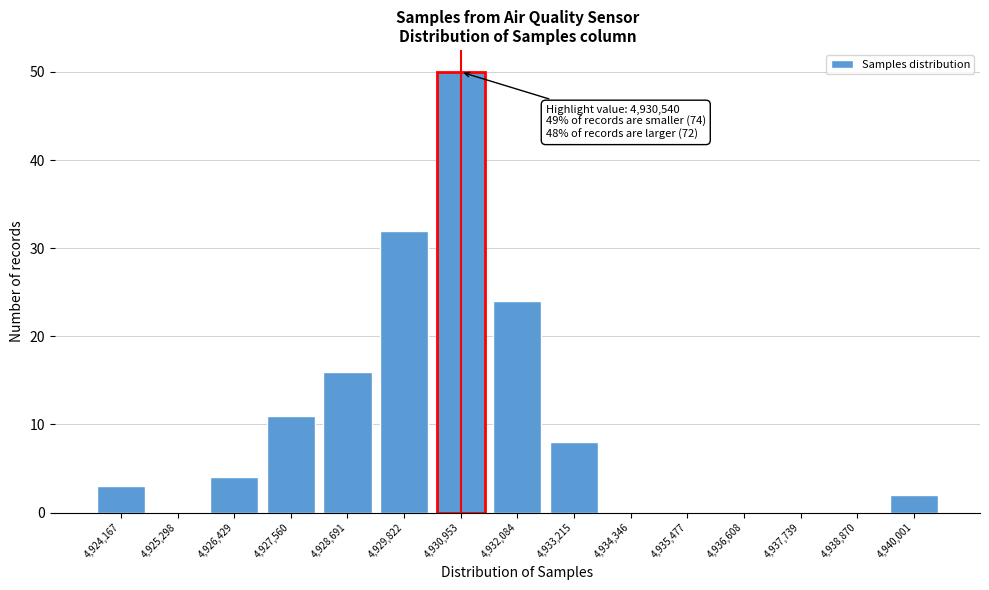

Reading left to right, extract all data points from this chart.

4,924,167=3	4,925,298=0	4,926,429=4	4,927,560=11	4,928,691=16	4,929,822=32	4,930,953=50	4,932,084=24	4,933,215=8	4,934,346=0	4,935,477=0	4,936,608=0	4,937,739=0	4,938,870=0	4,940,001=2